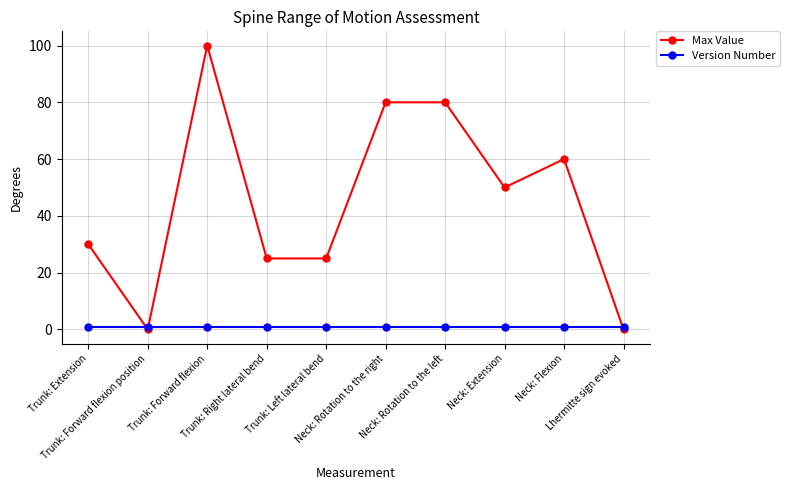

Which series has the largest range (max minus min)?

Max Value